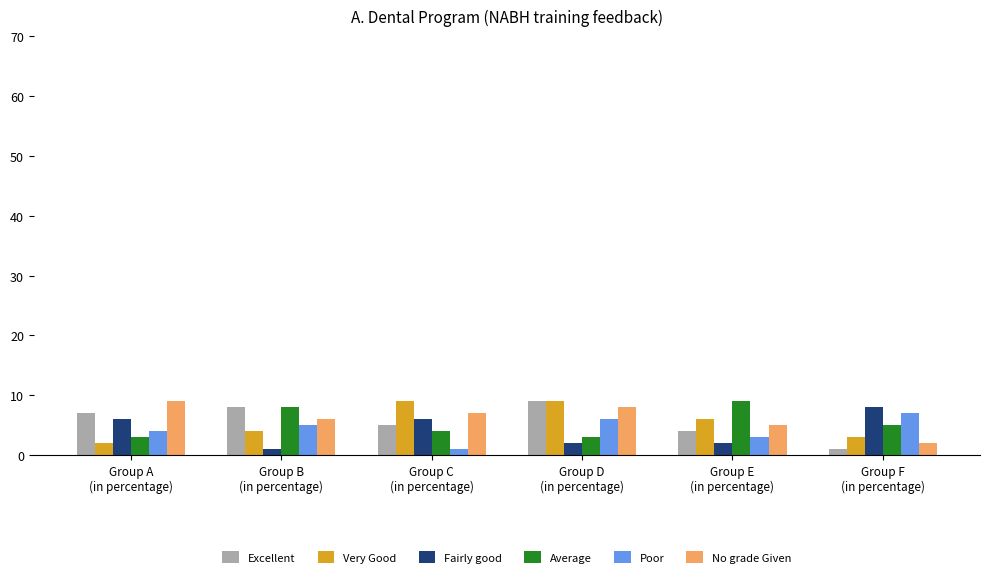

How many distinct data groups are displayed?

6